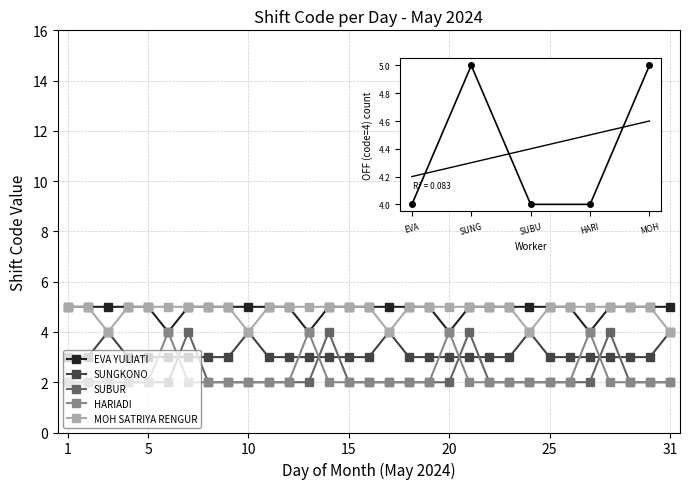

What is the value of the SUBUR point at the 16th from the left?

2